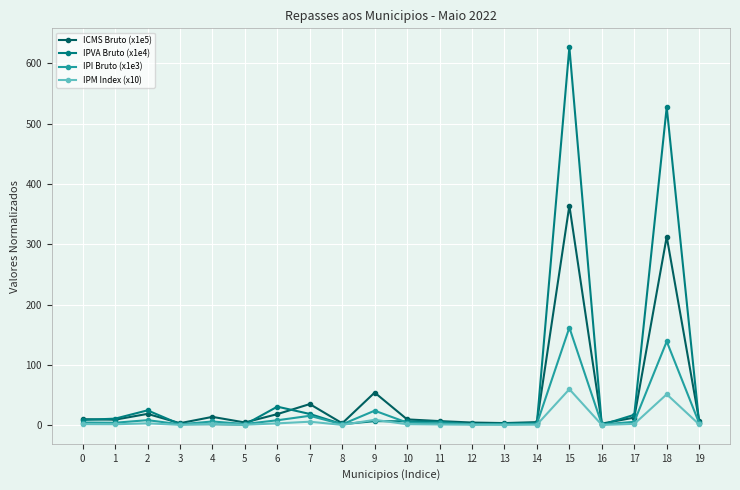

Read the ICMS Bruto (x1e5) value at 3.

3.3